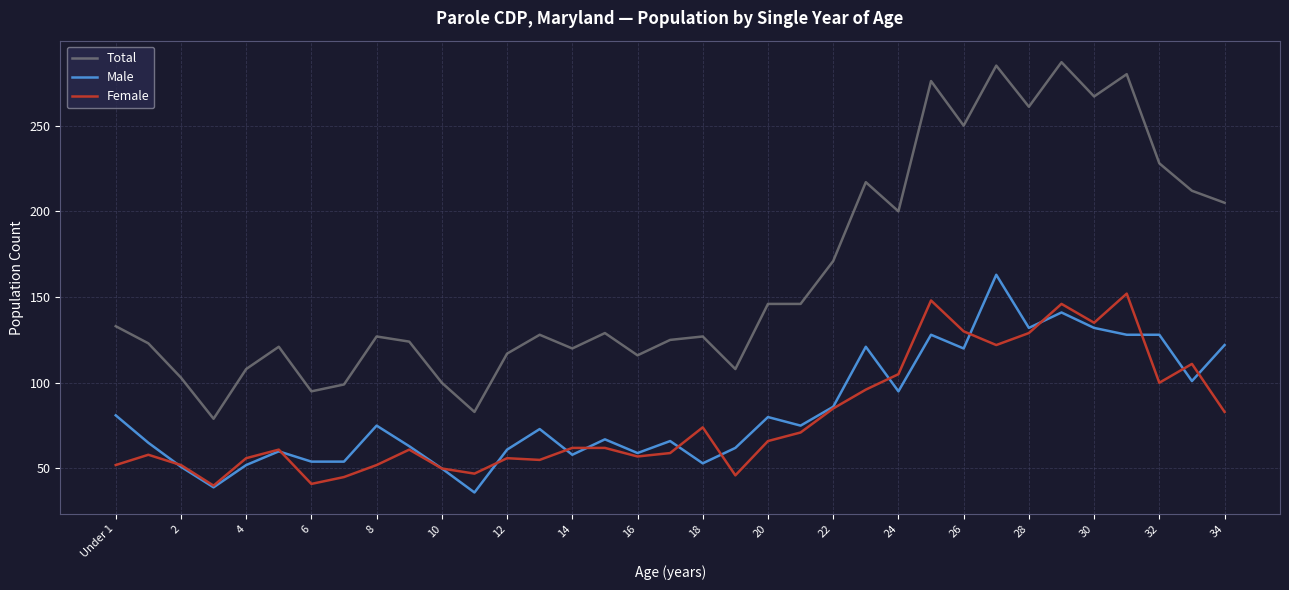

True or false: Female and Total cross at least once.

False